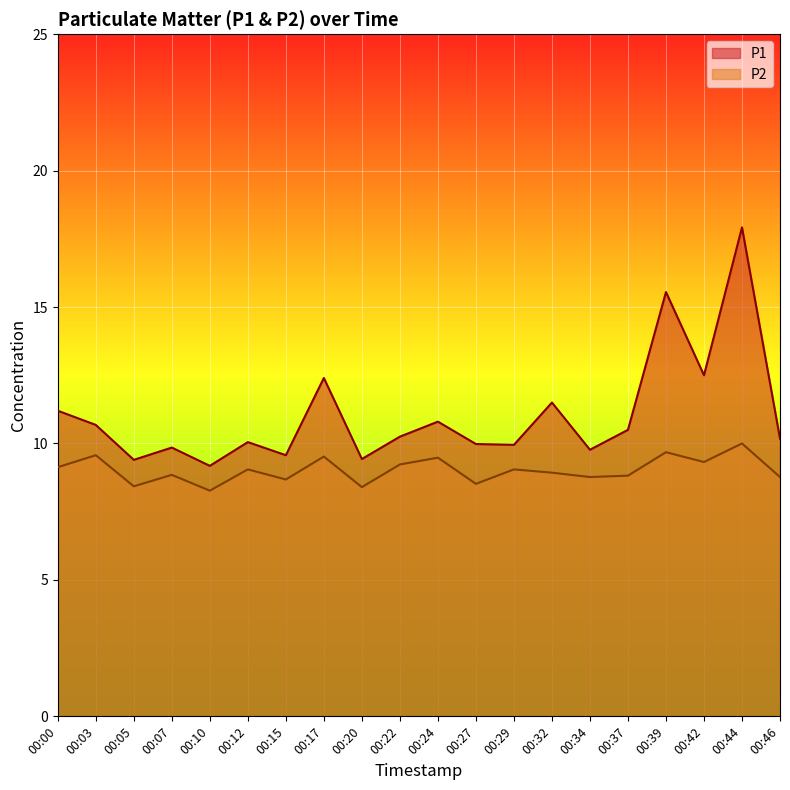

Which series has the widest spread of values?

P1